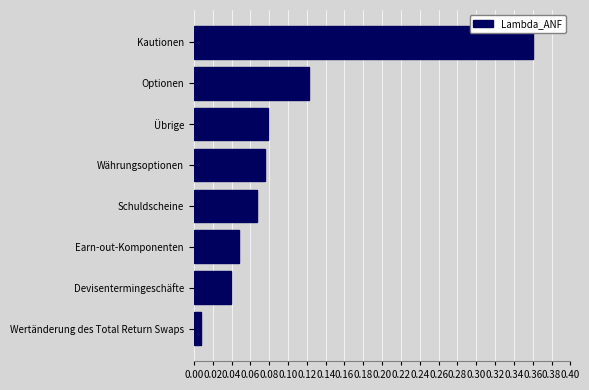

What is the difference between the maximum and second lowest values?

0.3